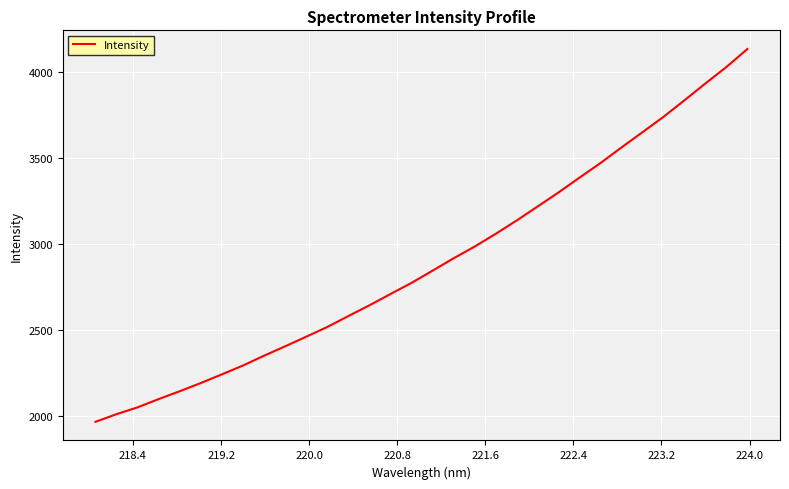

What is the difference between the maximum and minimum values?

2166.5